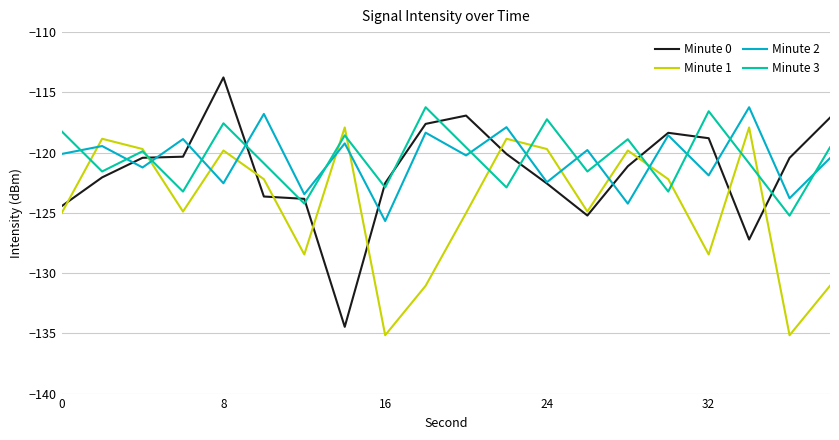

Which series has the largest range (max minus min)?

Minute 0